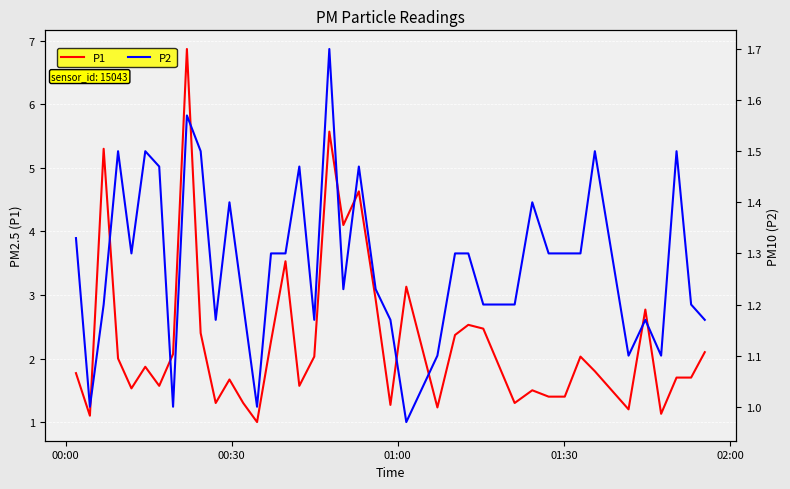

What is the highest value of the P1 series?

6.9